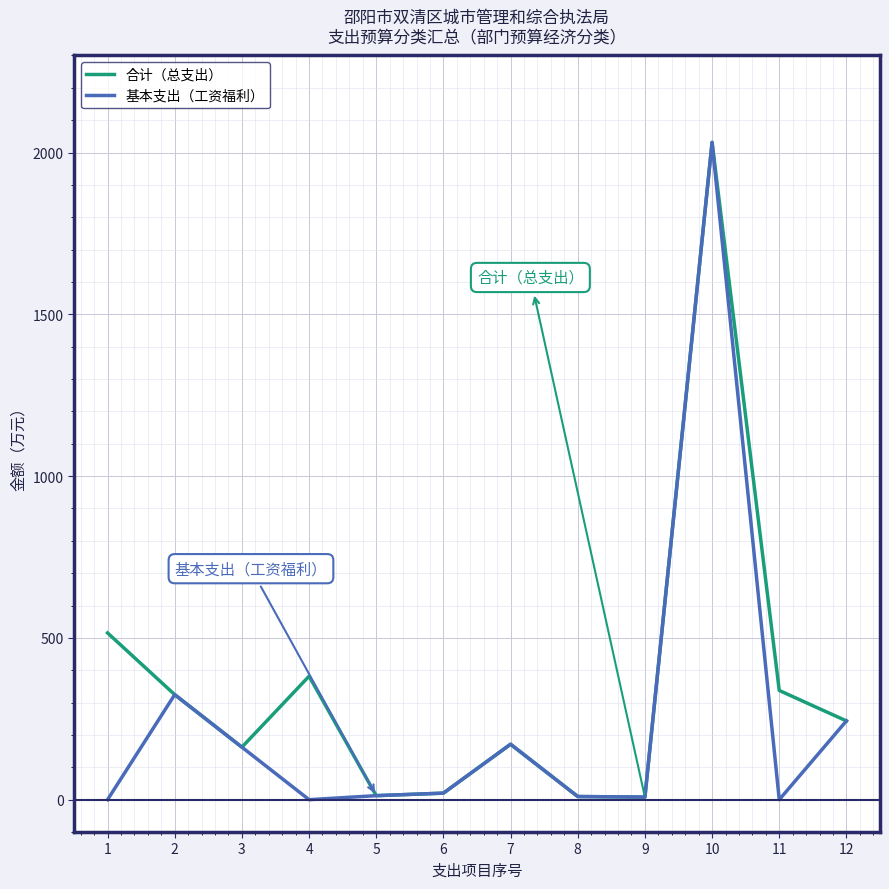

What are all the series names shown in the legend?

合计（总支出）, 基本支出（工资福利）